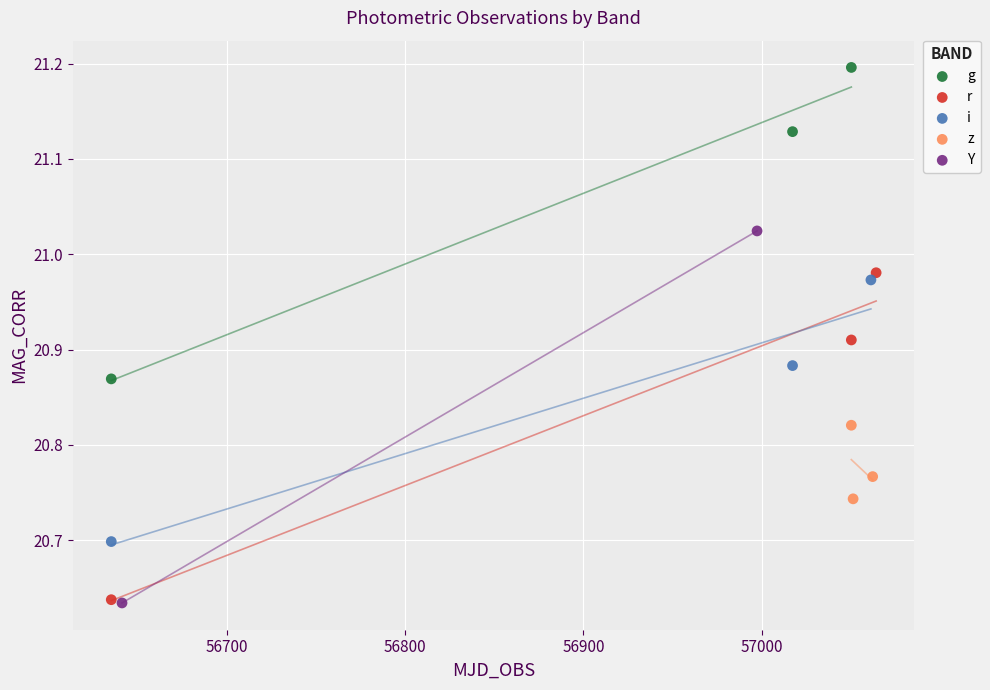

Which series has the widest spread of Y values?

Y